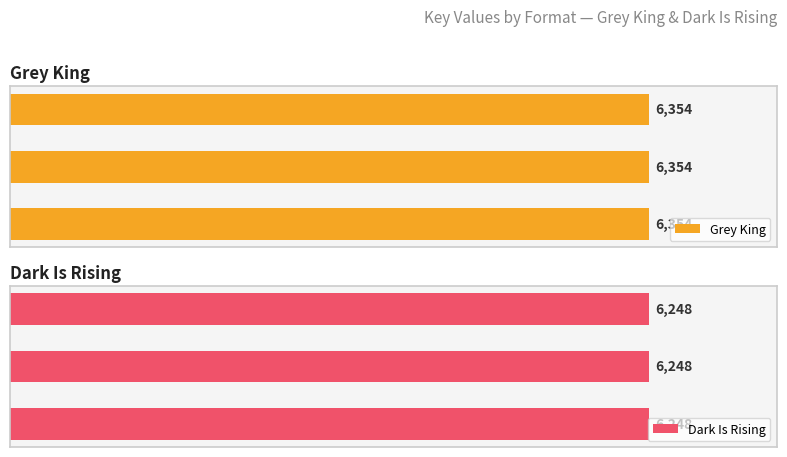

Between Hardcover and Trade Paperback, which is larger?

Hardcover